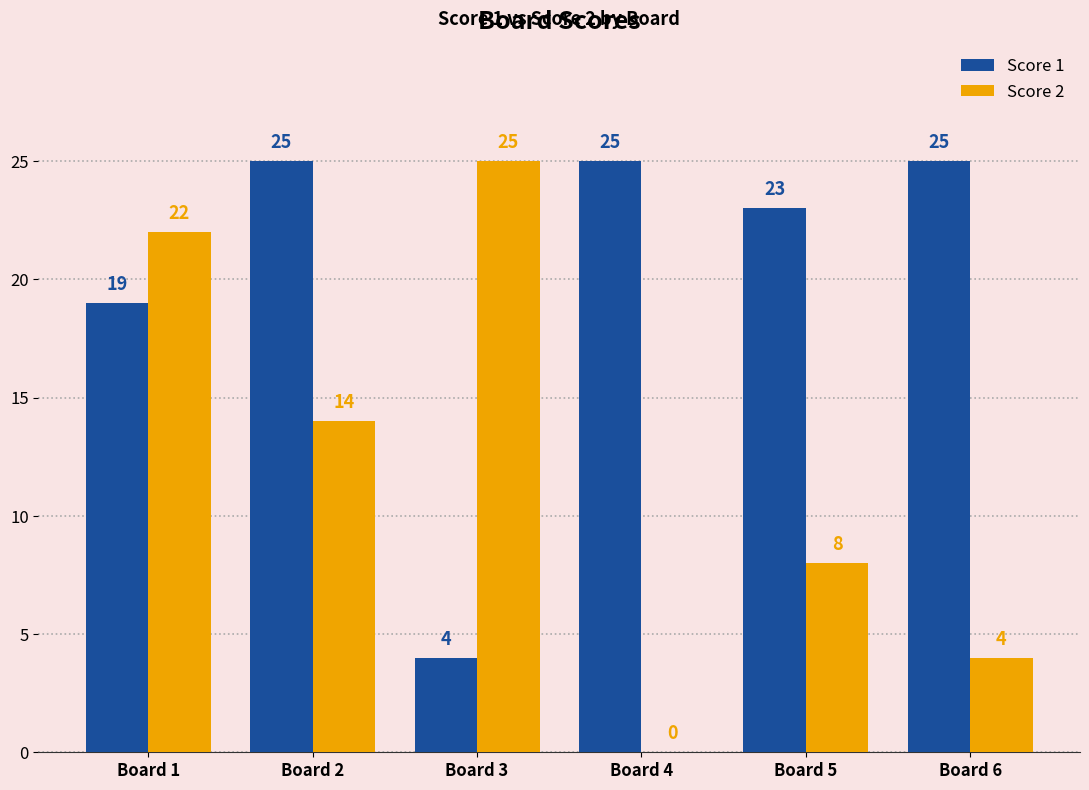

The Score 1 series shows 25 at Board 2. True or false?

True